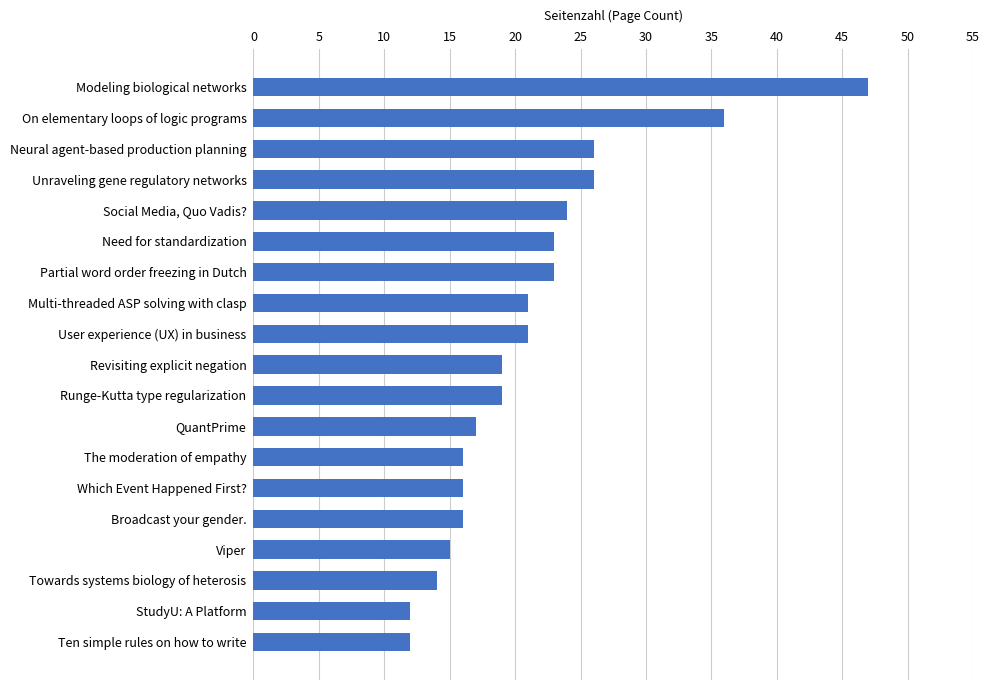

Does the chart contain any negative values?

No